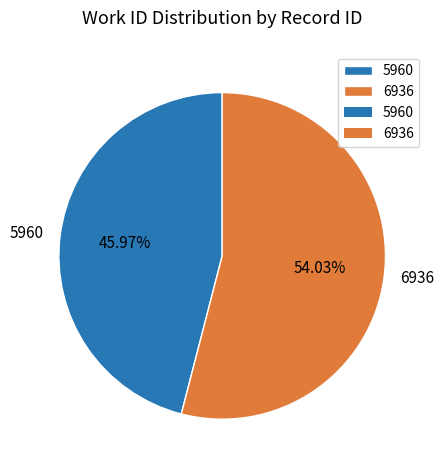

Rank the categories by value from lowest to highest.

5960, 6936